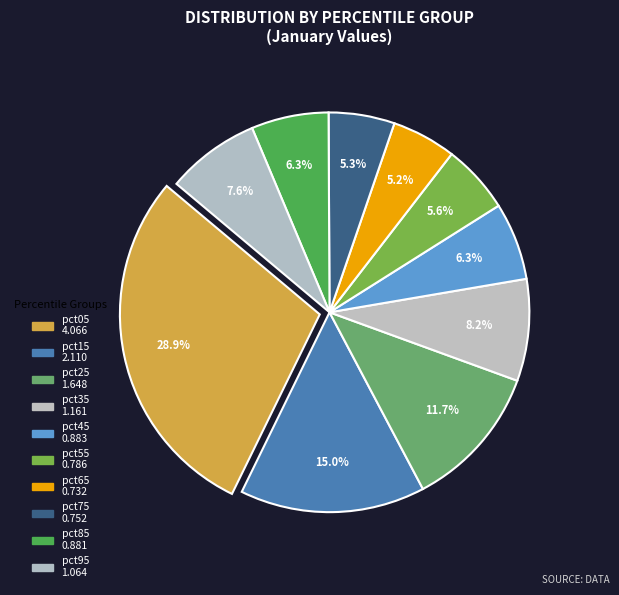

Does pct05 account for over 50% of the chart?

No